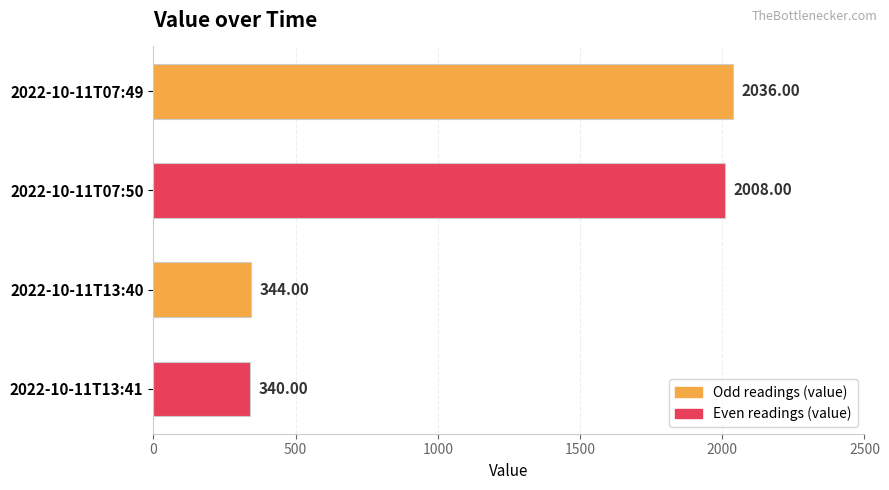

What is the difference between the maximum and minimum values?

1696